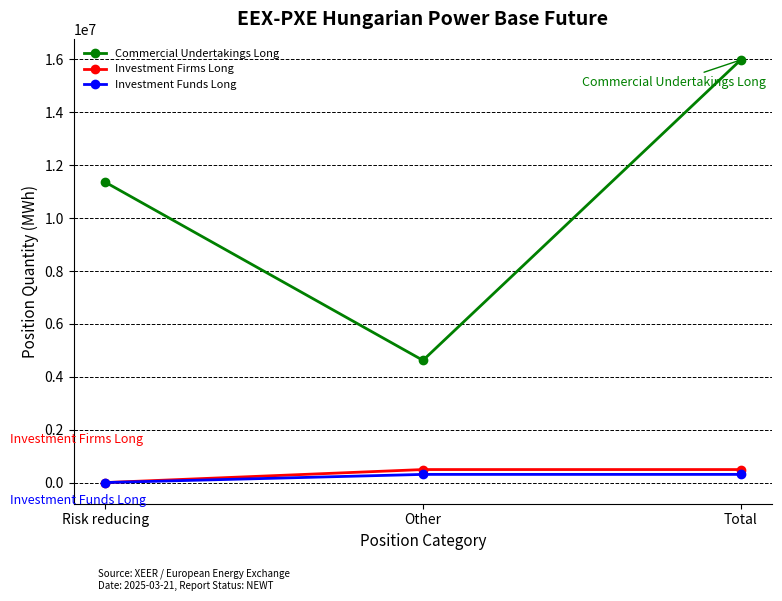

What is the label of the 2nd point from the right?

Other